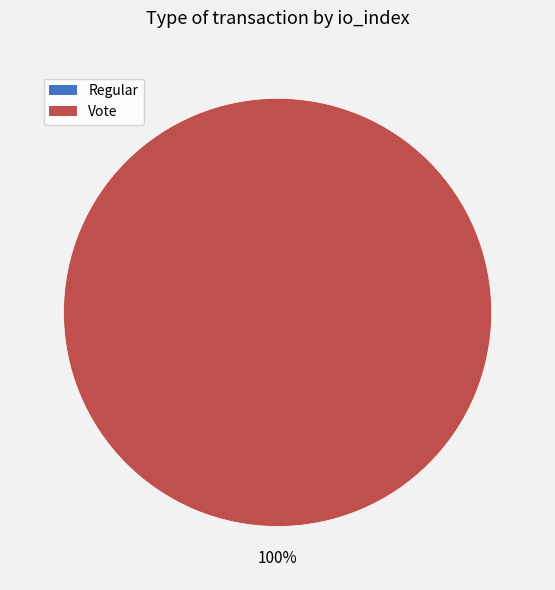

Which has a higher value, Vote or Regular?

Vote